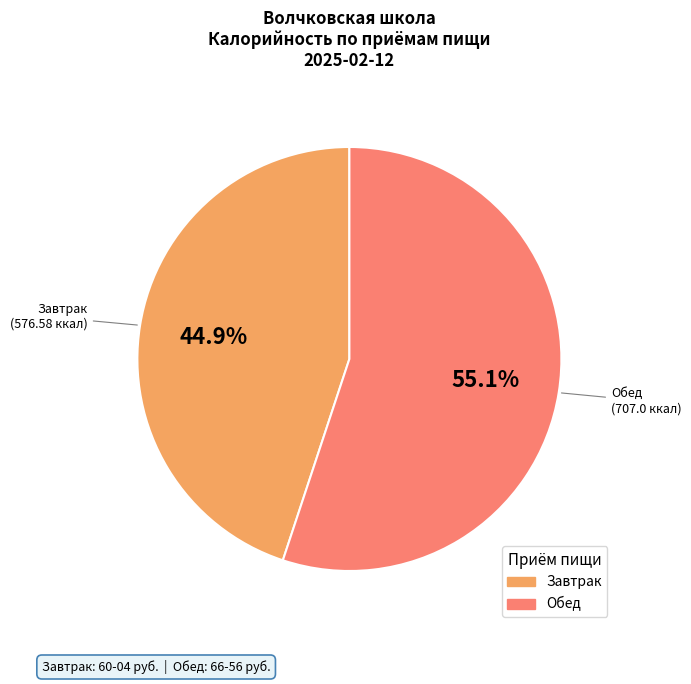

Between Завтрак and Обед, which is larger?

Обед